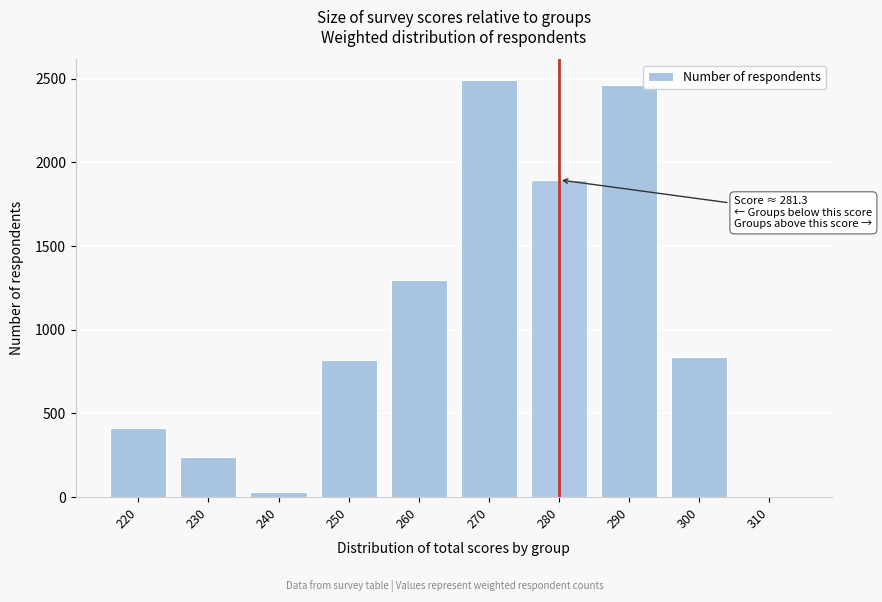

Reading left to right, transcribe all the data shown in this chart.

220=416	230=238	240=33	250=817	260=1296	270=2492	280=1896	290=2460	300=839	310=0